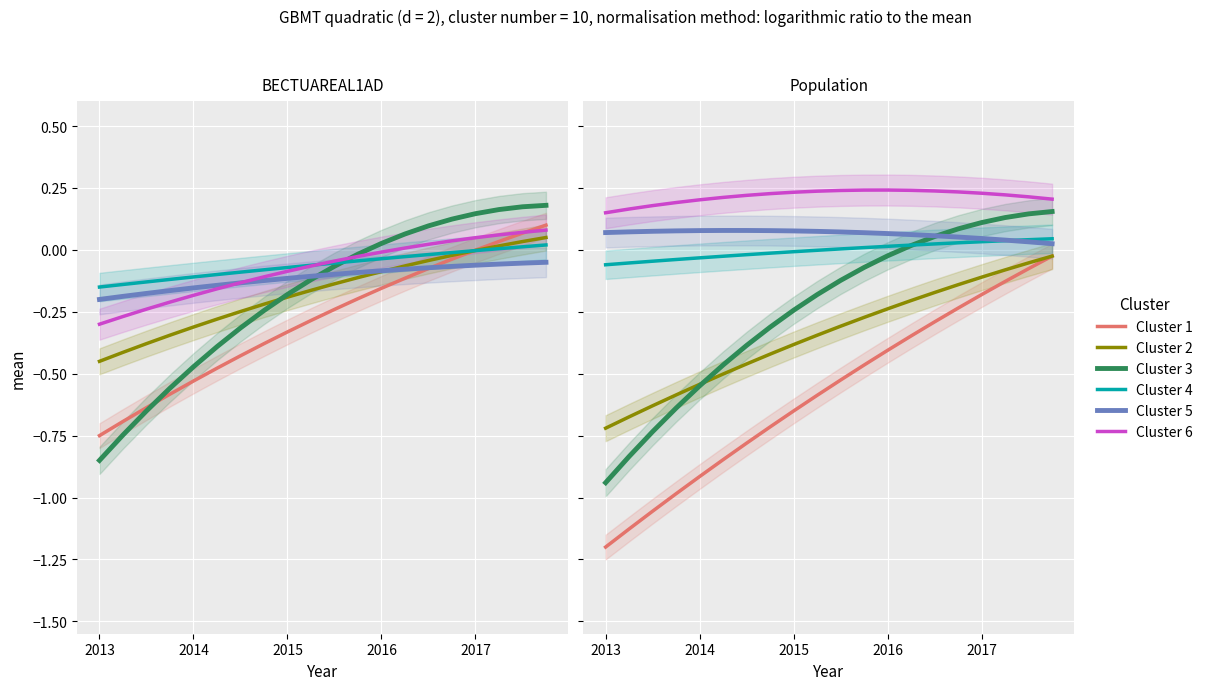

What is the average value of the Cluster 2 series?

-0.3